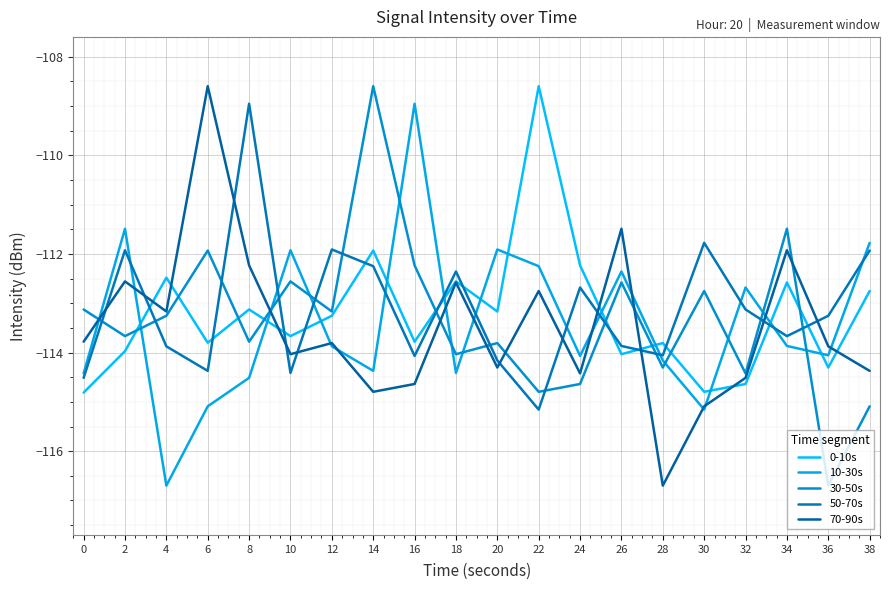

Is it true that 0-10s equals -113.8 at 28?

True